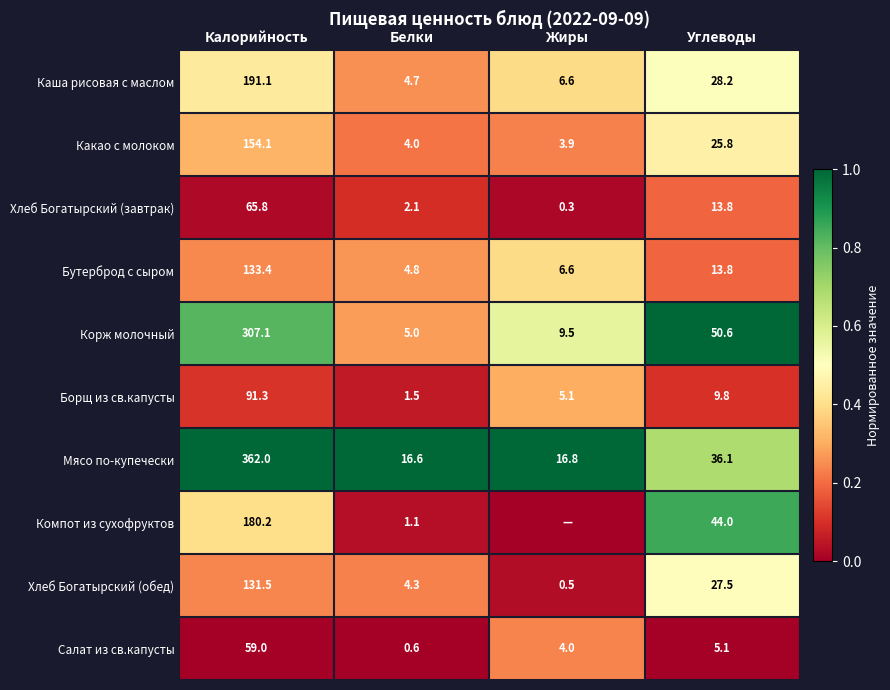

Rank the series at Жиры from highest to lowest value.

Мясо по-купечески, Корж молочный, Каша рисовая с маслом, Бутерброд с сыром, Борщ из св.капусты, Салат из св.капусты, Какао с молоком, Хлеб Богатырский (обед), Хлеб Богатырский (завтрак), Компот из сухофруктов